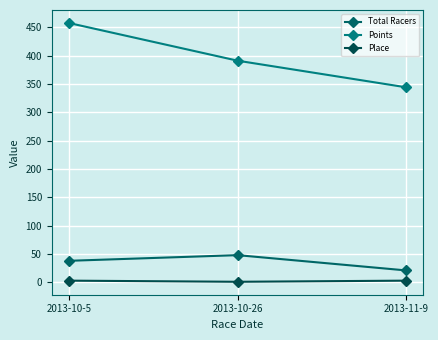

Reading left to right, what are all the values shown in this chart?

Total Racers: 38.0	48.0	21.0
Points: 457.9	391.2	344.2
Place: 3.0	1.0	3.0